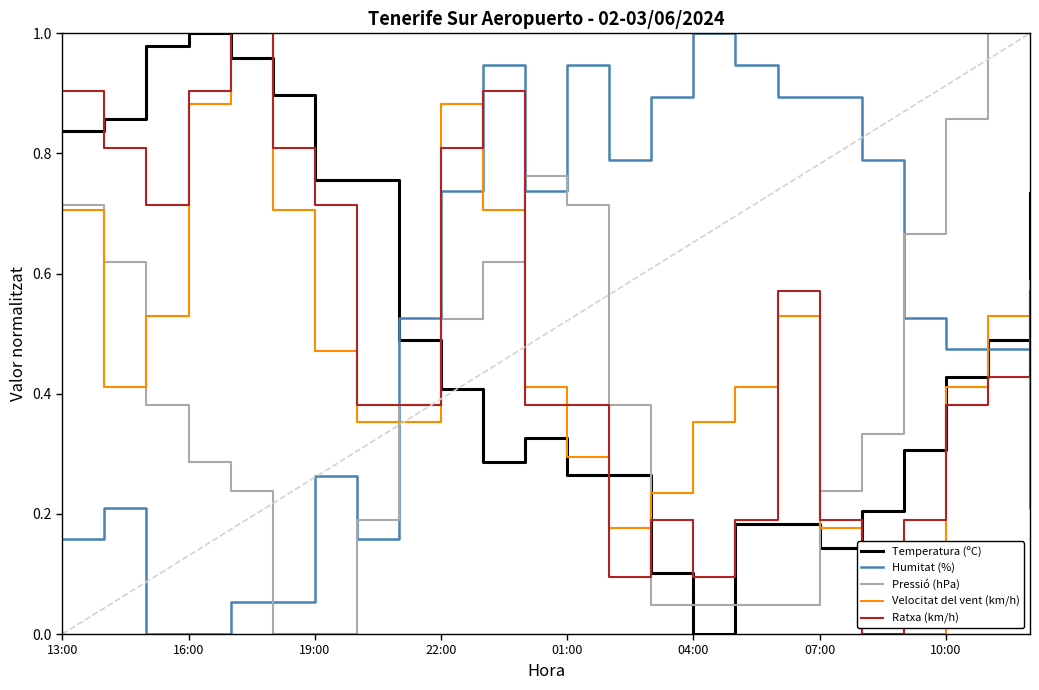

Count the number of data series in this chart.

5